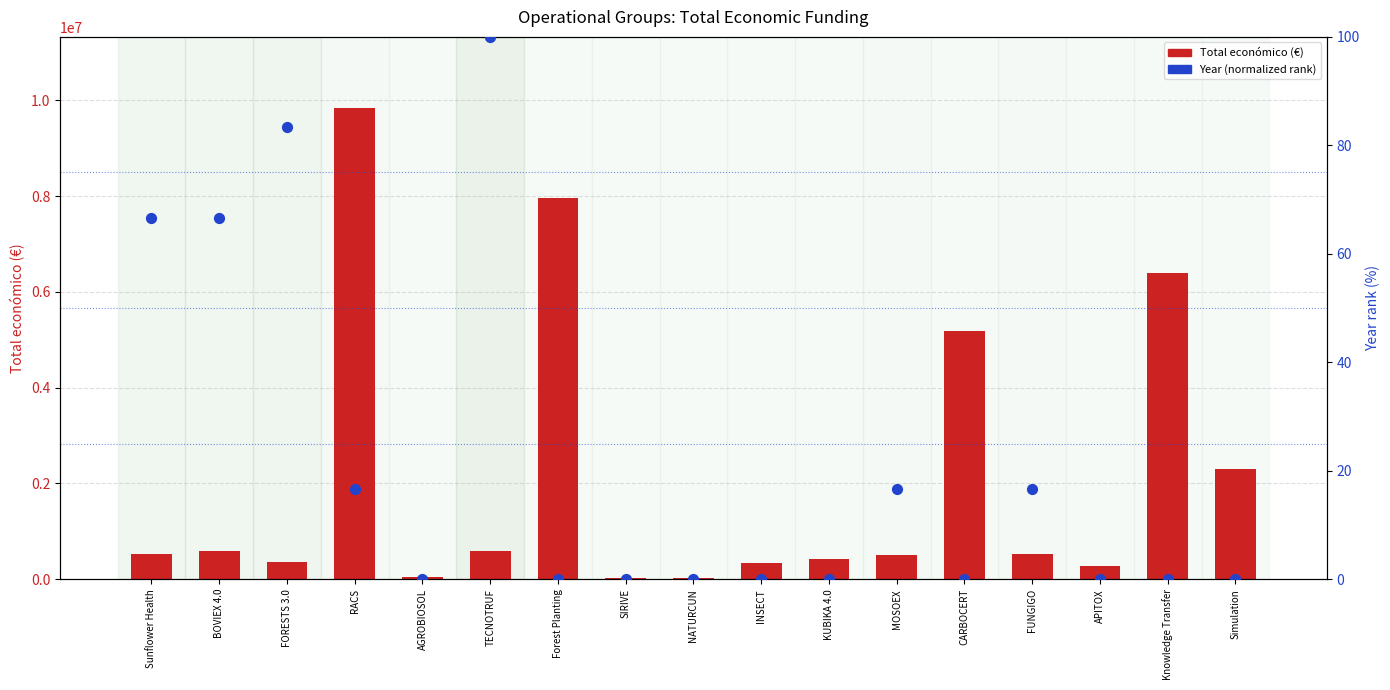

Is the value of Year (normalized rank) at Sunflower Health greater than the value of Total económico (€) at INSECT?

No